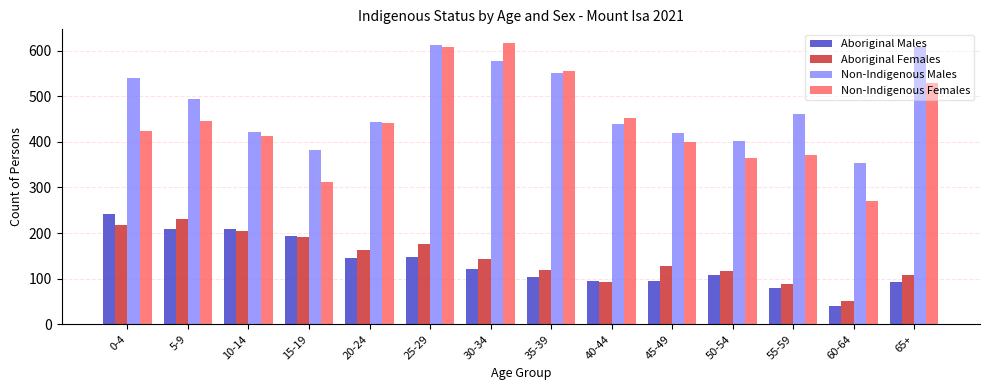

Is the value of Aboriginal Females at 20-24 greater than the value of Non-Indigenous Females at 15-19?

No